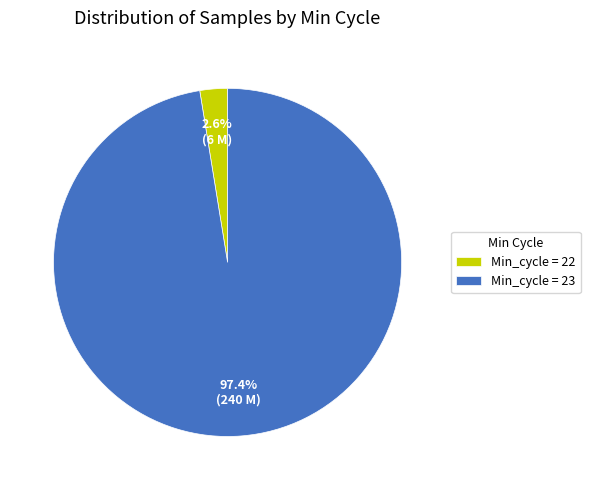

How much of the chart is everything except Min_cycle = 23?

2.6%